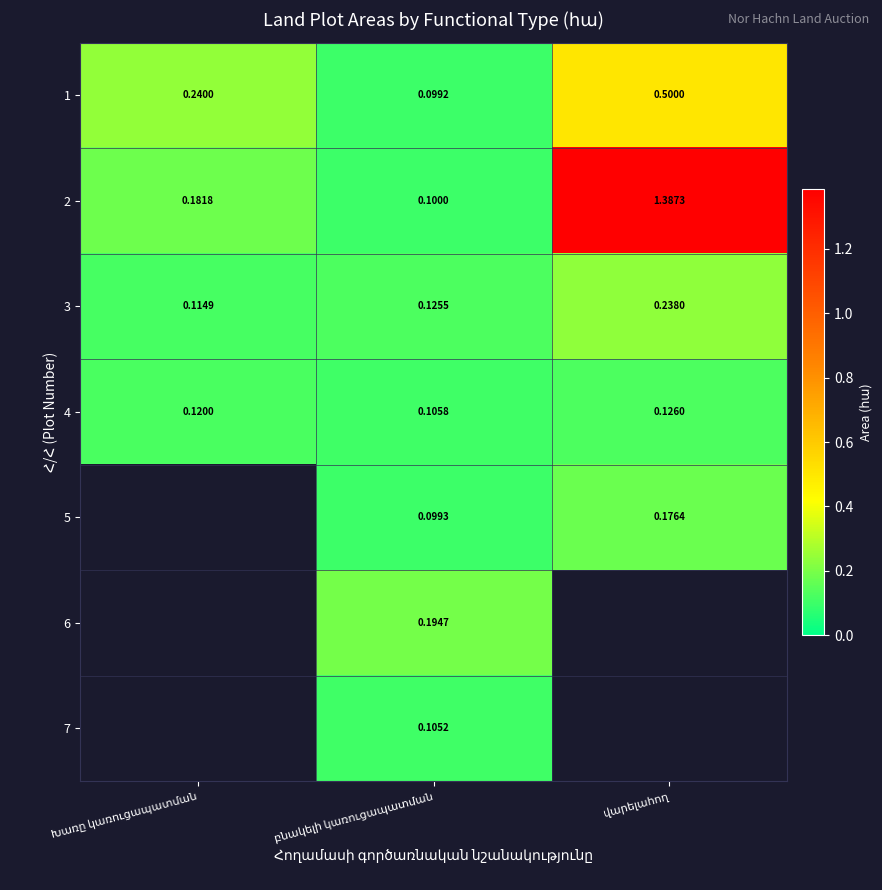

The value of 3 at բնակելի կառուցապատման is 0.0. True or false?

False